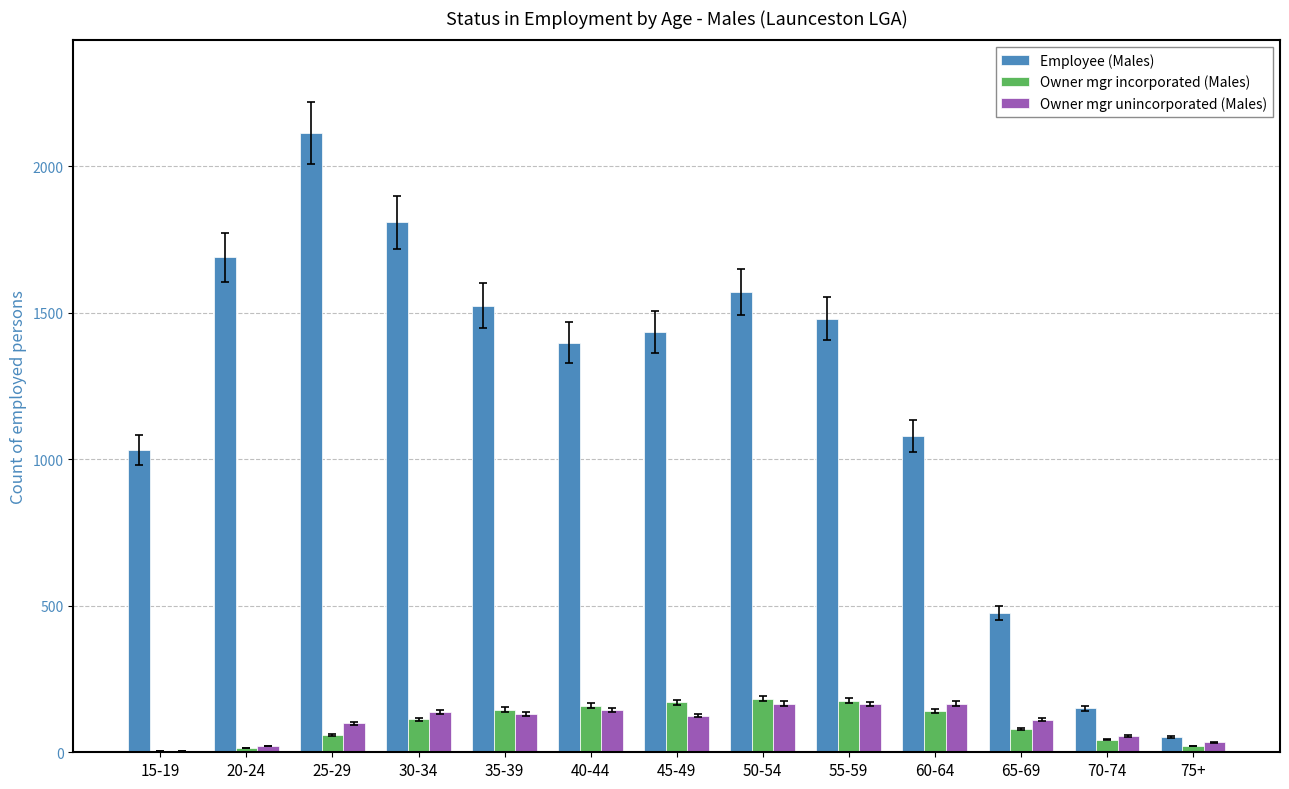

At which category is the sum across all series the highest?

25-29